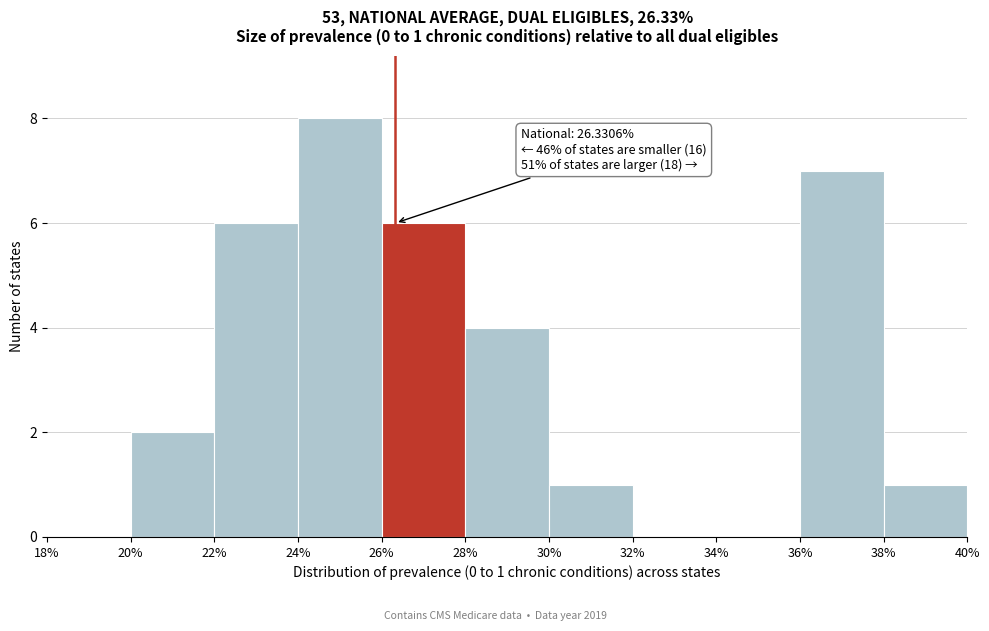

Which range on the x-axis has the tallest bar?

24% to 26%